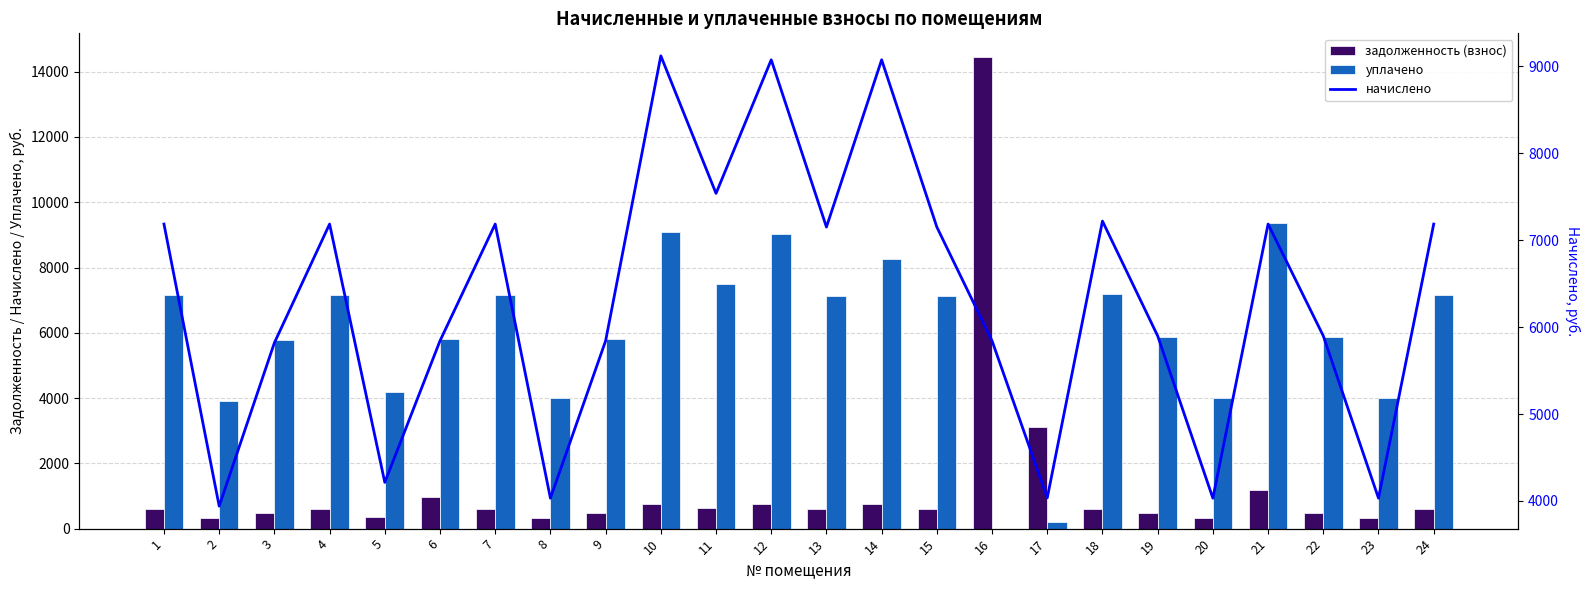

Which has a higher value, 13 or 22?

13